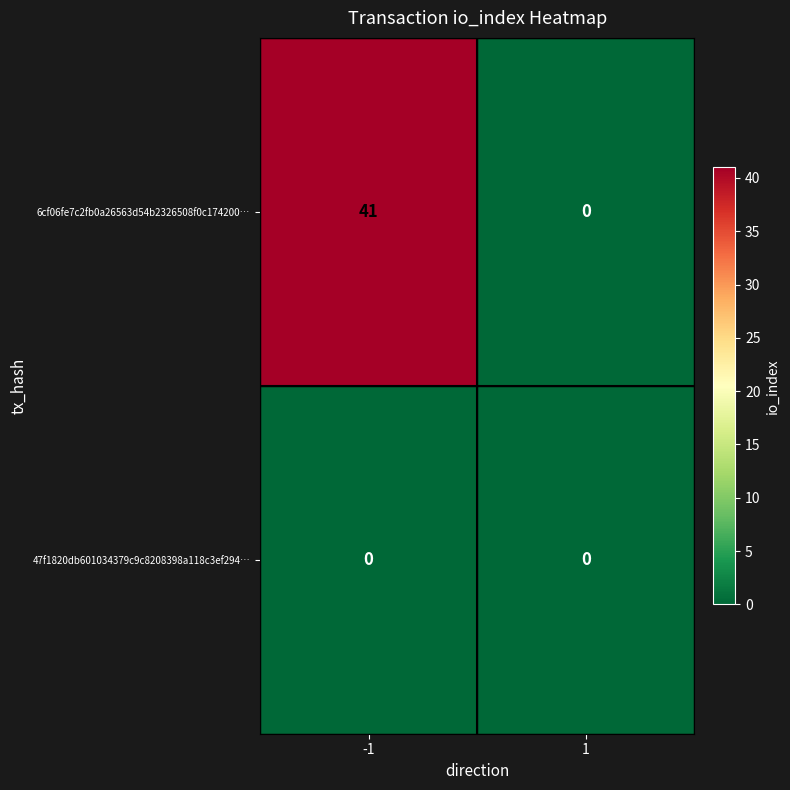

Which series has the largest total across all categories?

6cf06fe7c2fb0a26563d54b2326508f0c174200…